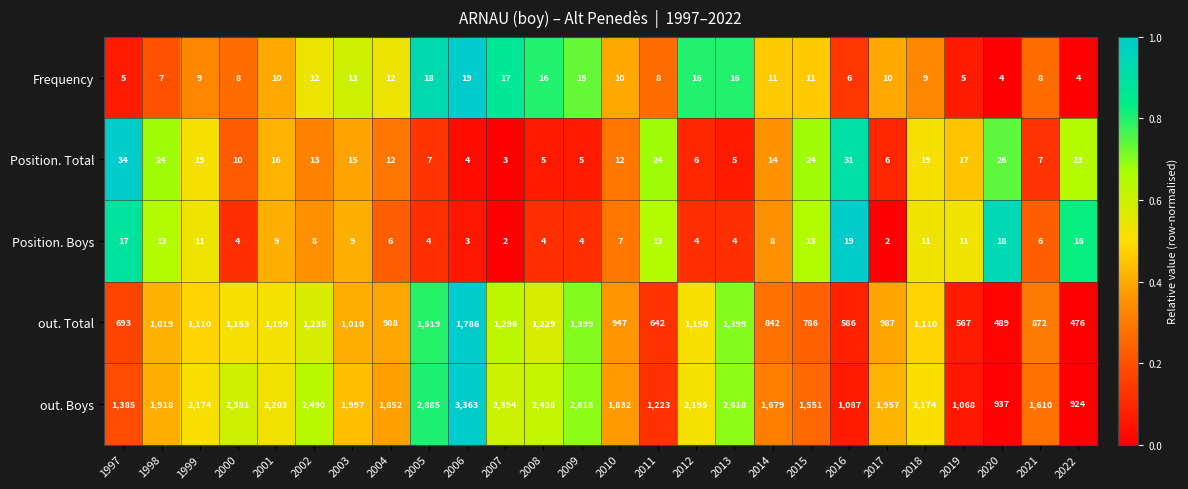

What is the difference between the maximum and minimum values in the Position. Boys series?

17